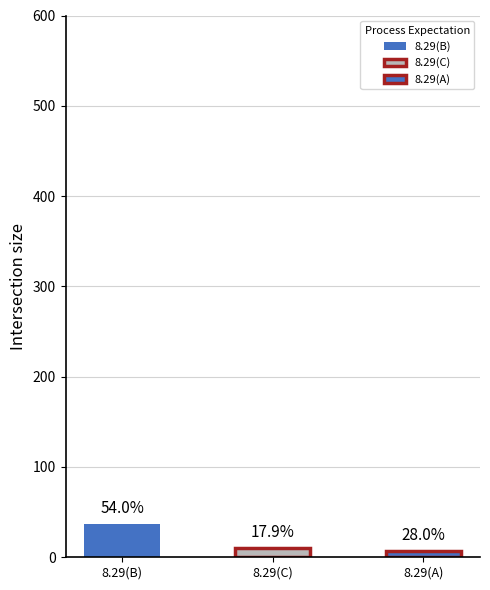

Count the number of categories in the chart.

3